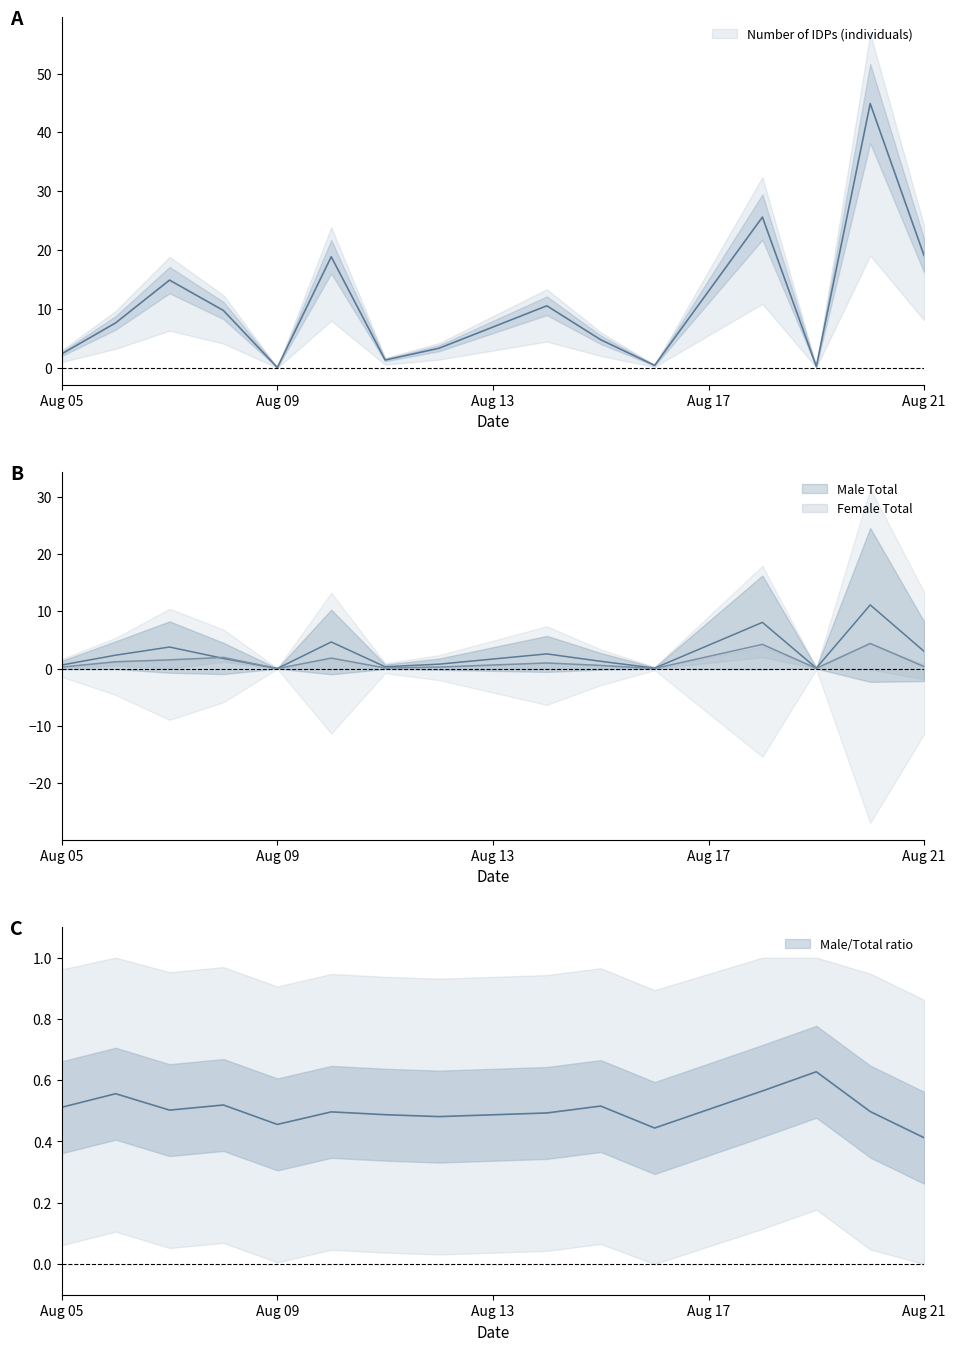

What is the difference between the Number of IDPs (individuals) values at 2021-08-09 and 2021-08-14?

10.5